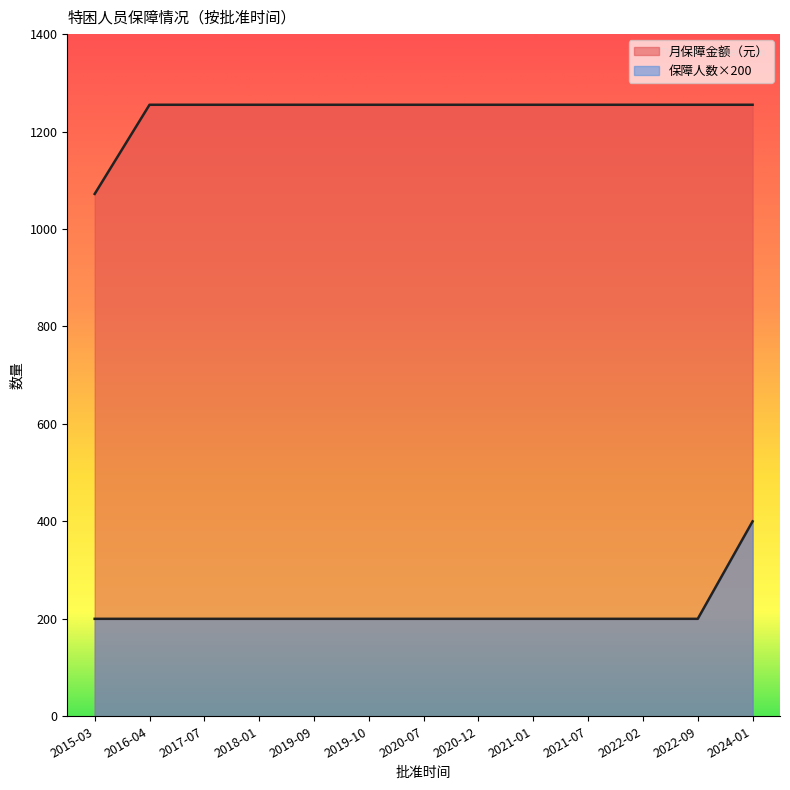

The 保障人数 series shows 65 at 2016-04. True or false?

False